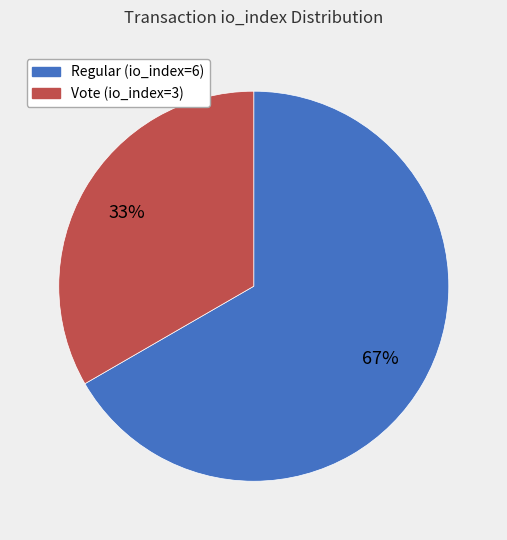

Does Vote (io_index=3) account for over 50% of the chart?

No